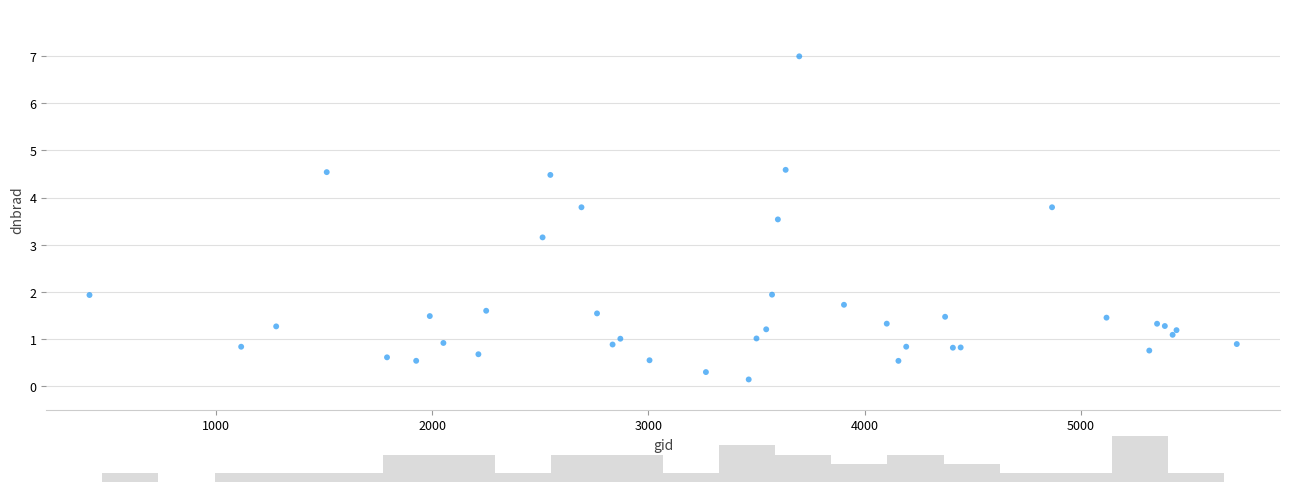

What Y value in the scatter plot is closest to 3?

3.2